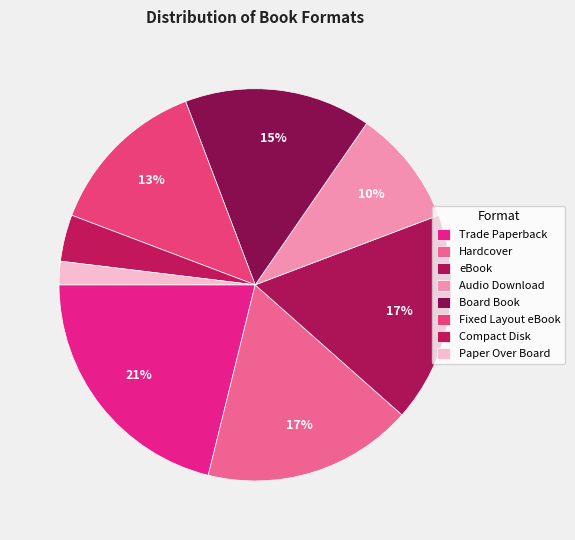

The Board Book slice represents 15% of the pie. True or false?

True